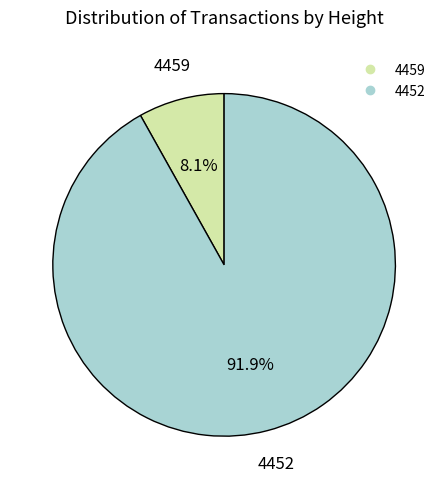

What percentage is the 4459 slice, to the nearest percent?

8%